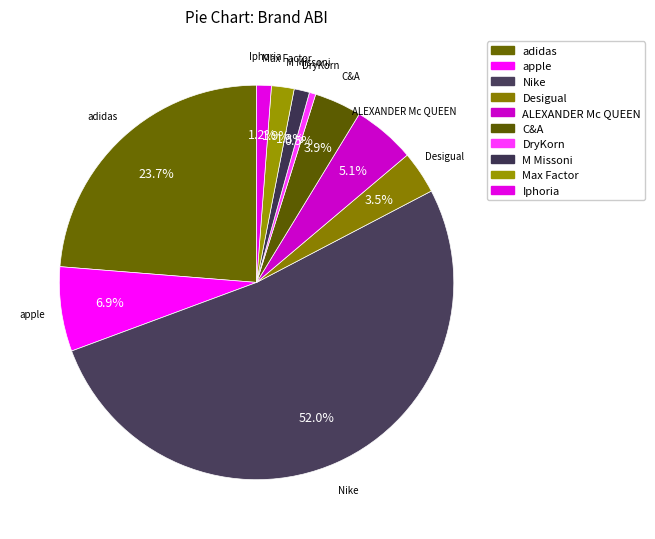

Rank the categories by value from highest to lowest.

Nike, adidas, apple, ALEXANDER Mc QUEEN, C&A, Desigual, Max Factor, M Missoni, Iphoria, DryKorn